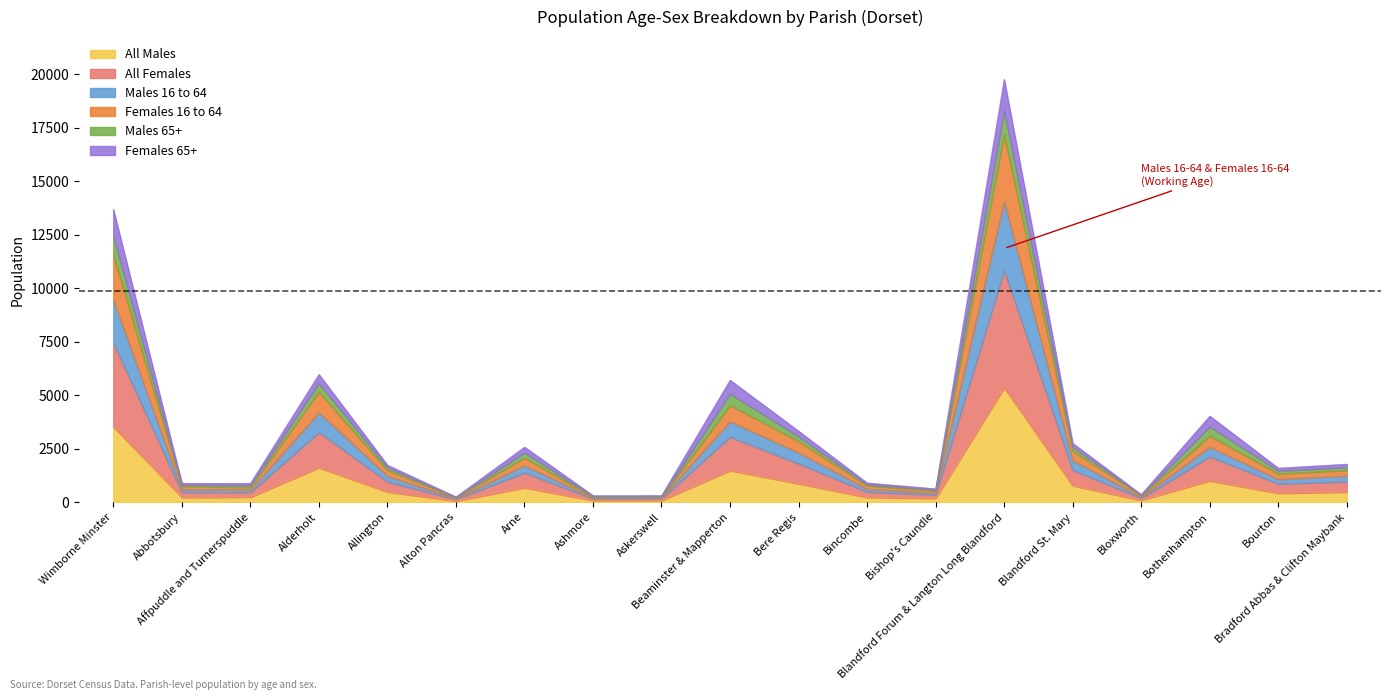

What is the highest value of the All Males series?

5342